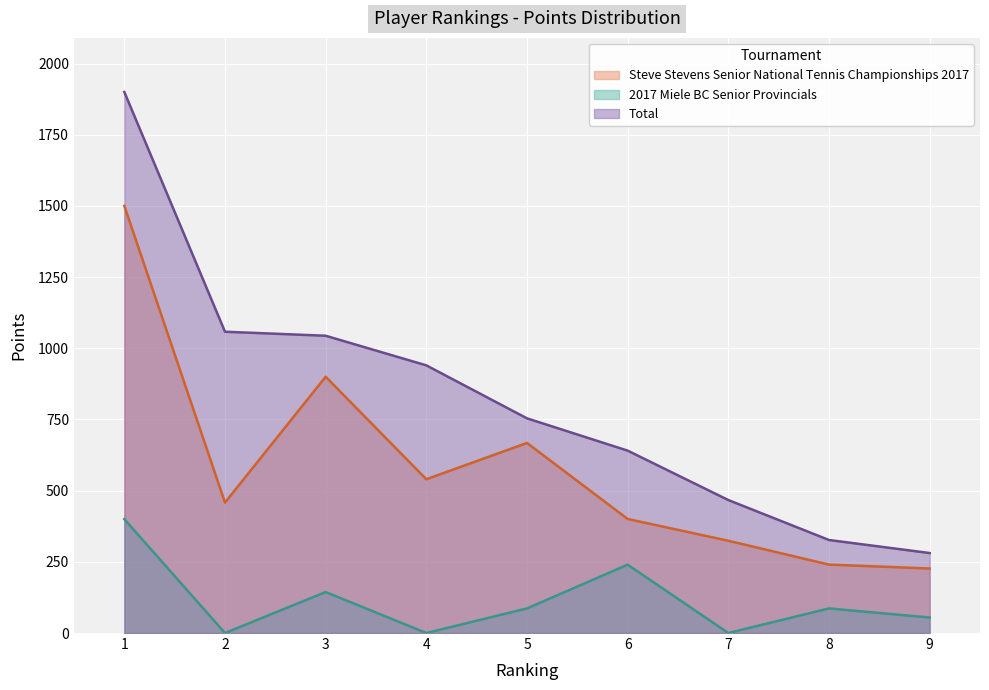

Which series has the largest total across all categories?

Total